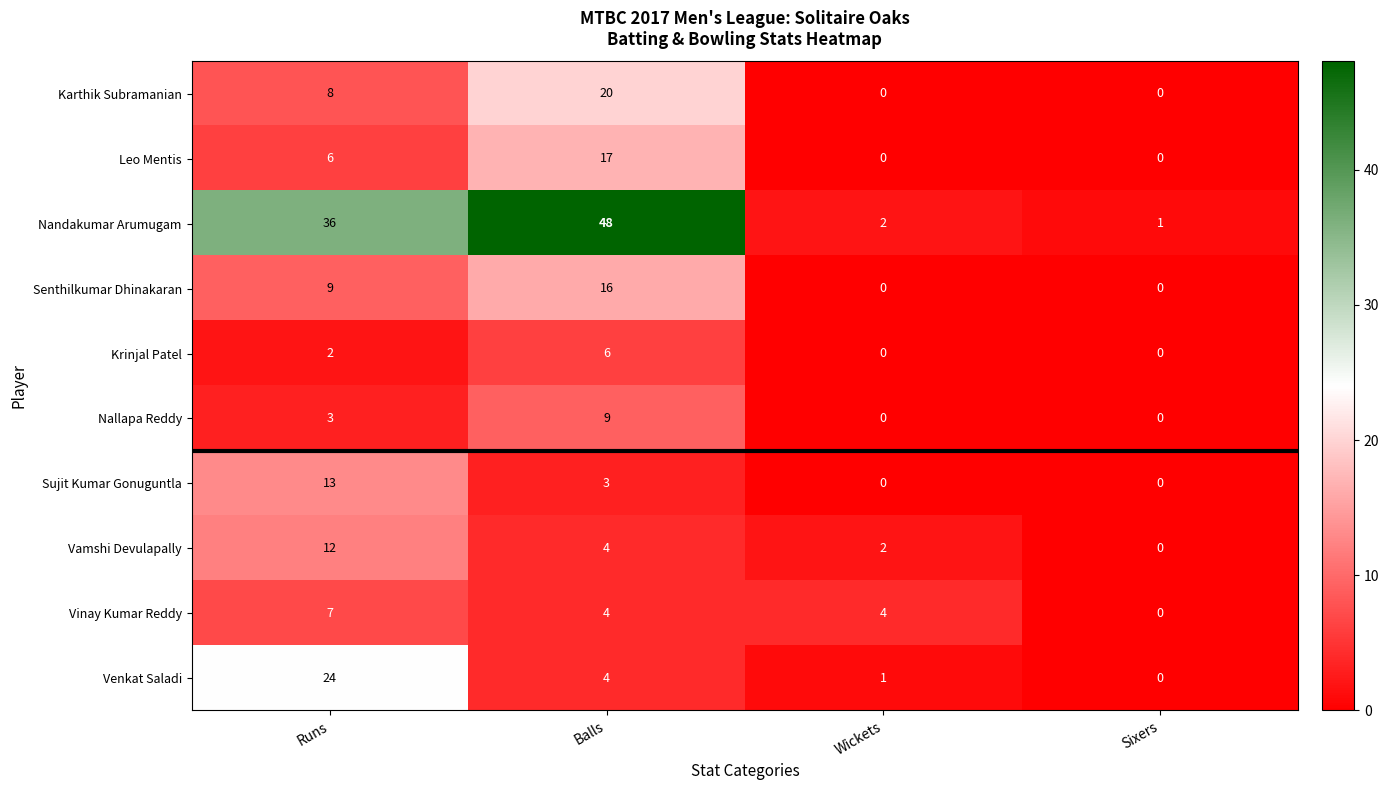

How many Vamshi Devulapally values are between 2 and 12?

3